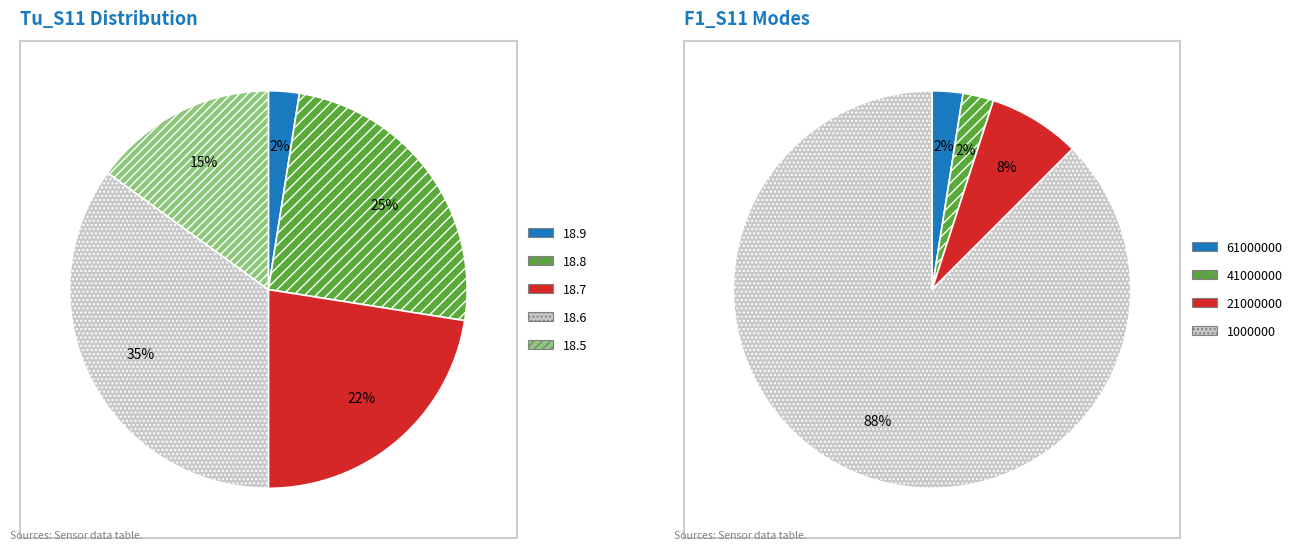

Is the sum of 13 and 18.7 greater than half?

No